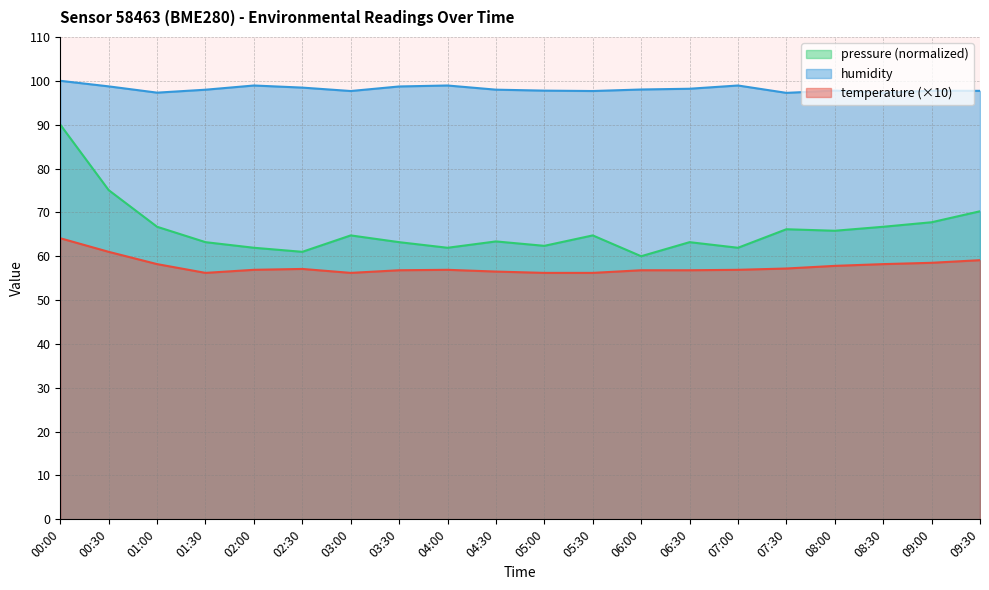

How many values in the pressure_norm series are below 64?

10